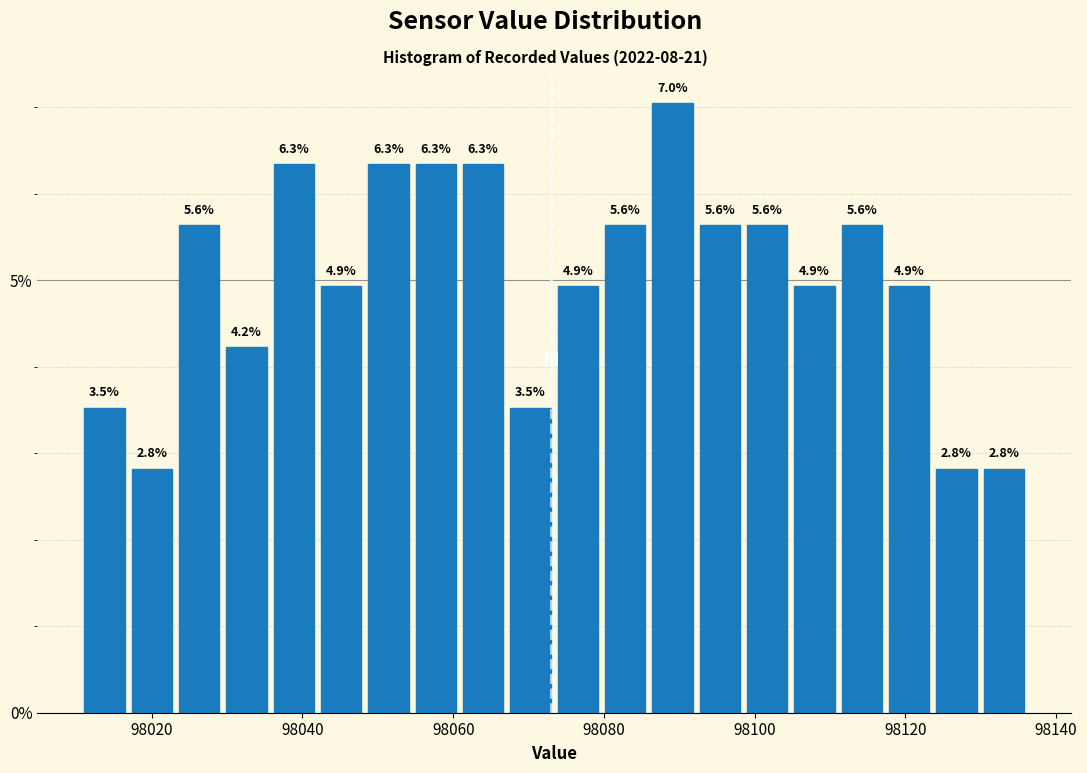

Read against the x-axis, roughly where is the centre of the tallest bar?

98090